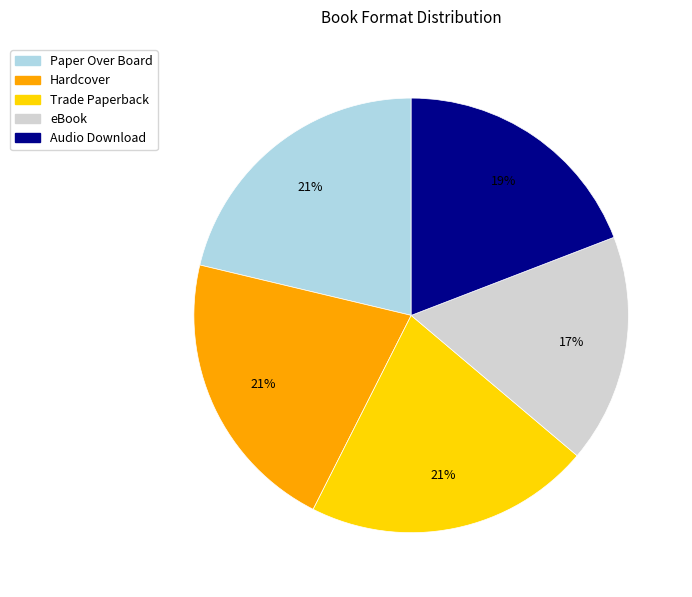

Which category has the smallest portion of the pie?

eBook